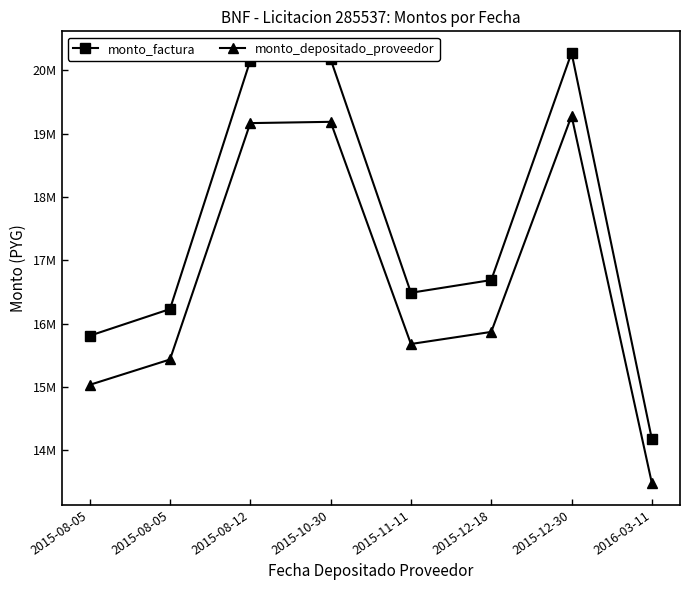

Reading right to left, transcribe all the data shown in this chart.

monto_factura: 14177400	20274360	16689240	16488540	20174940	20153700	16231320	15810360
monto_depositado_proveedor: 13482450	19280548	15871164	15680302	19186001	19165802	15435689	15035365